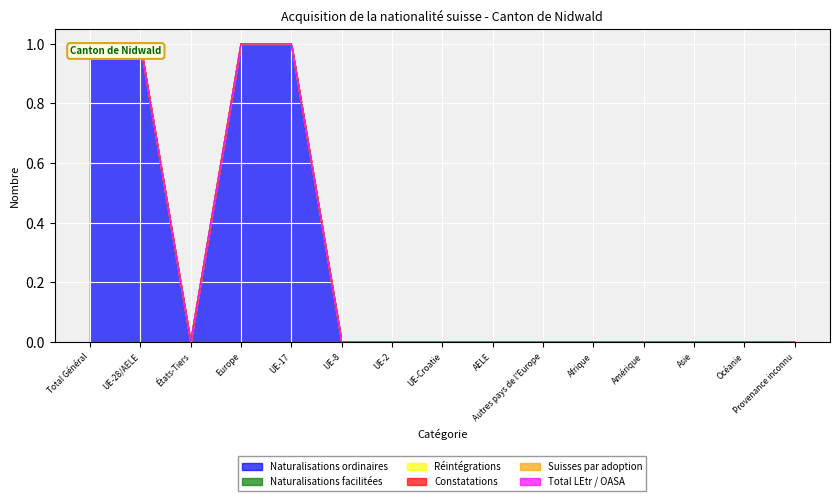

True or false: Suisses par adoption has more than 0 interior local peaks.

False